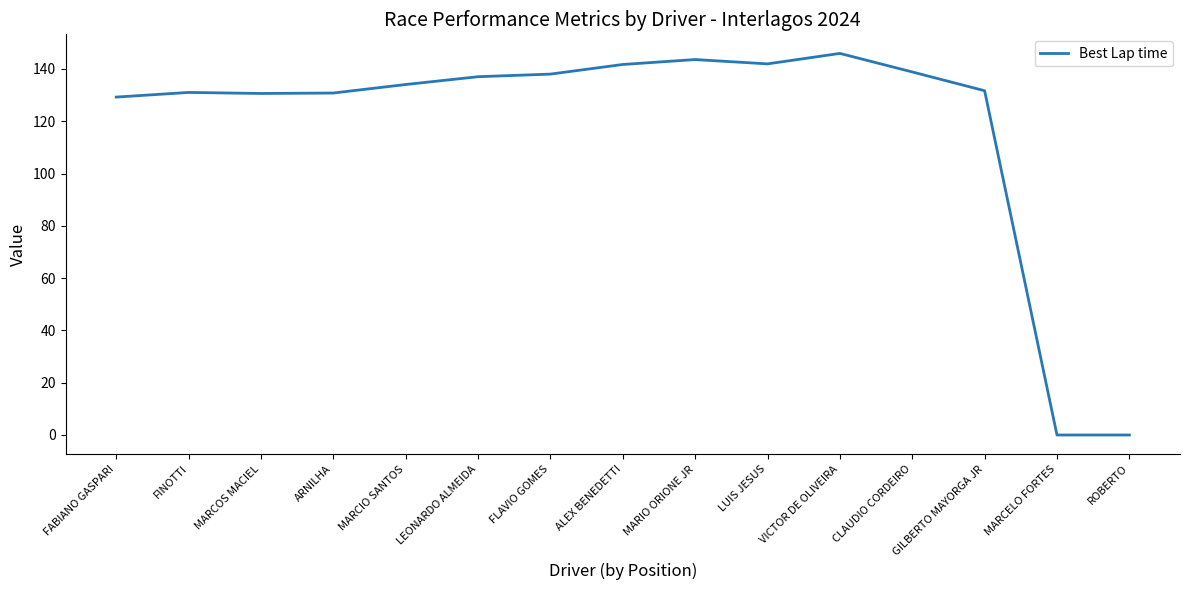

What position from the left is FLAVIO GOMES?

7